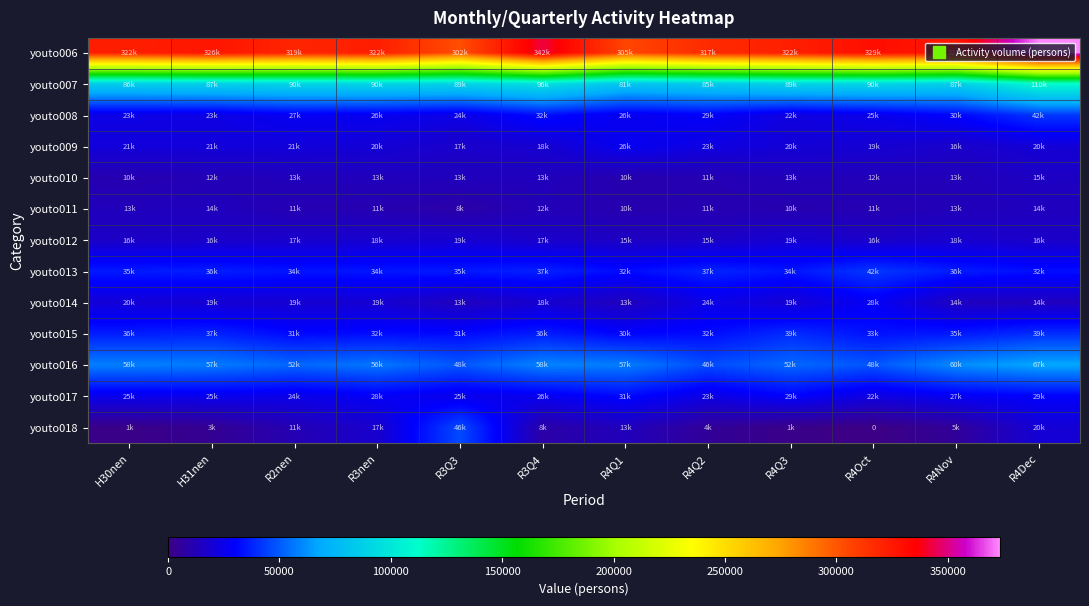

How many data points in youto008 are less than 26599?

6